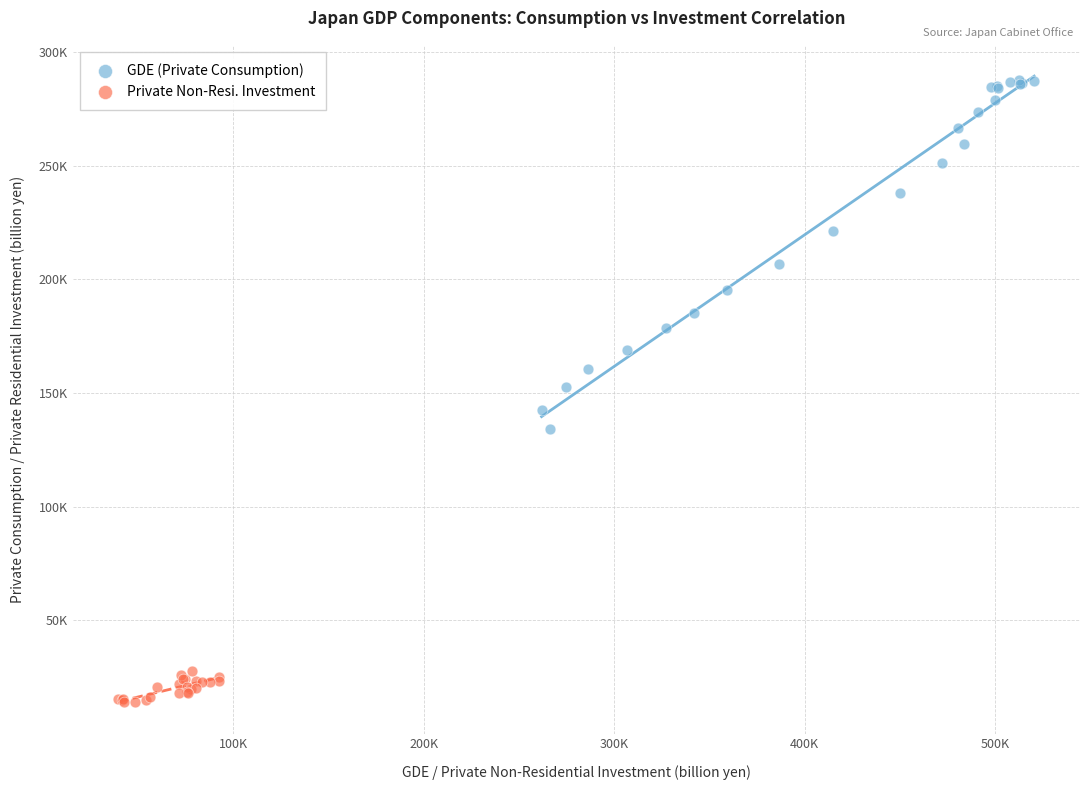

Which series reaches the maximum Y coordinate?

GDE (Private Consumption)